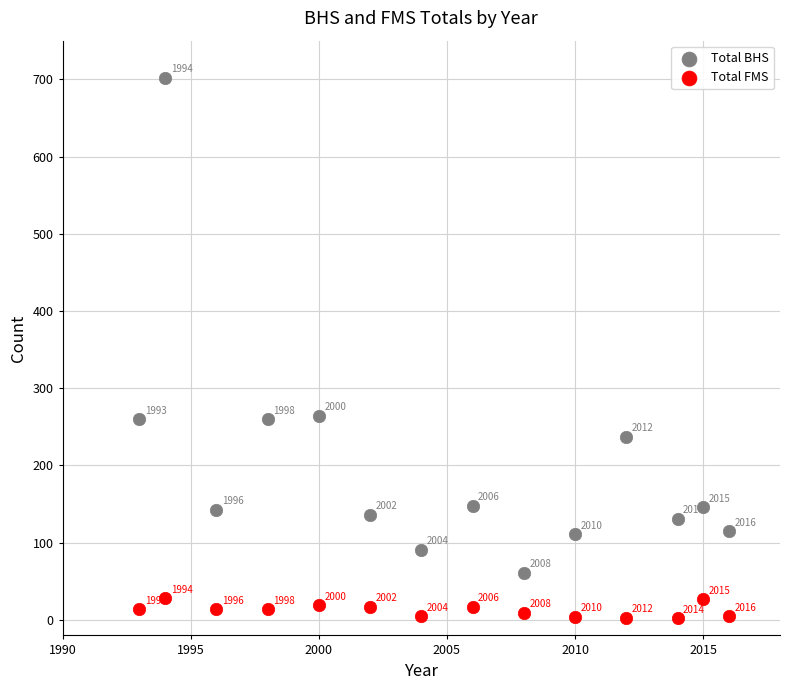

What is the X range (max minus min) for the scatter plot?

23